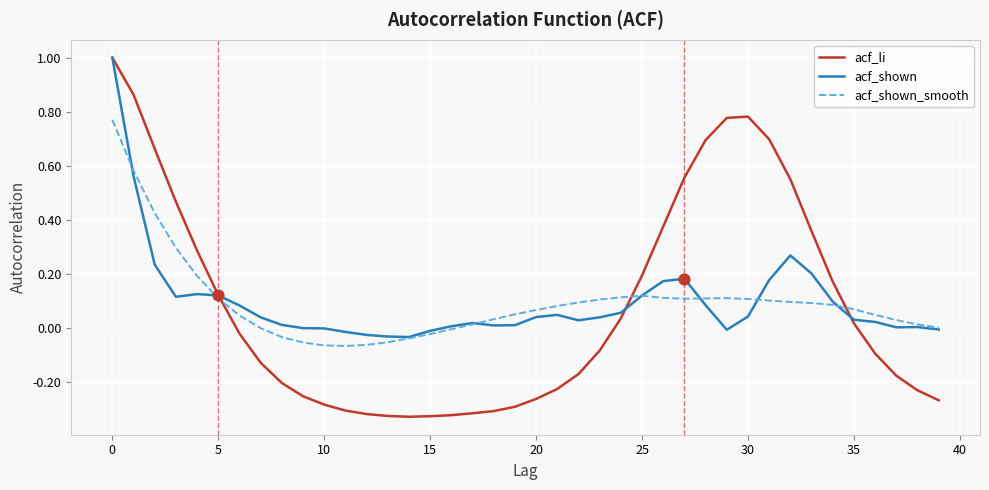

Which series has the widest spread of values?

acf_li